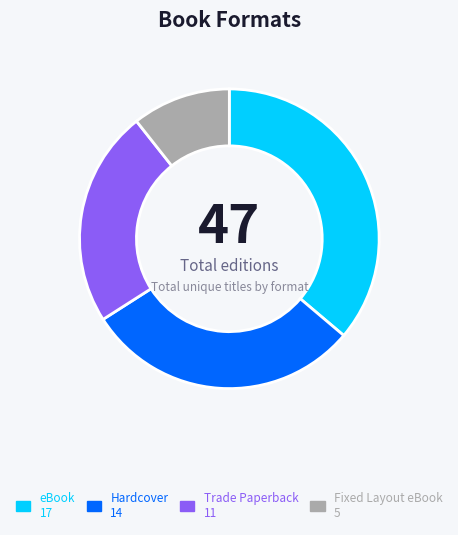

Does Fixed Layout eBook account for over 50% of the chart?

No